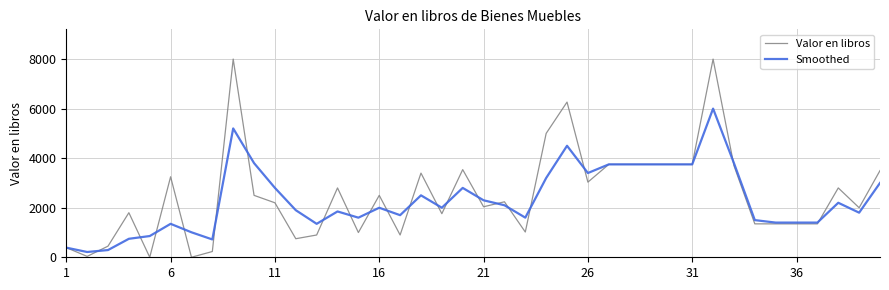

List the series in order of their peak value, lowest first.

Smoothed, Valor en libros